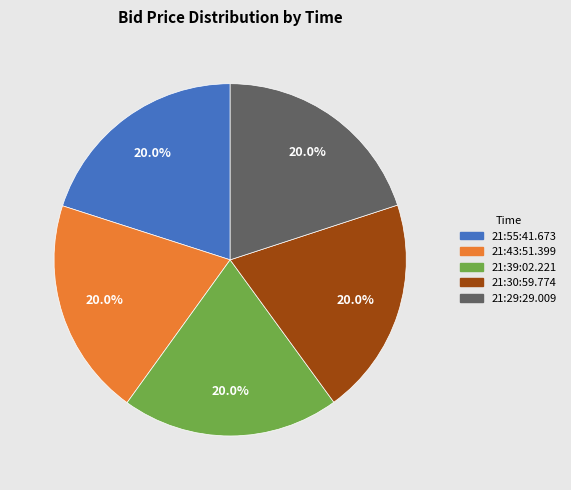

What percentage do 21:55:41.673 and 21:43:51.399 together represent?

40.0%